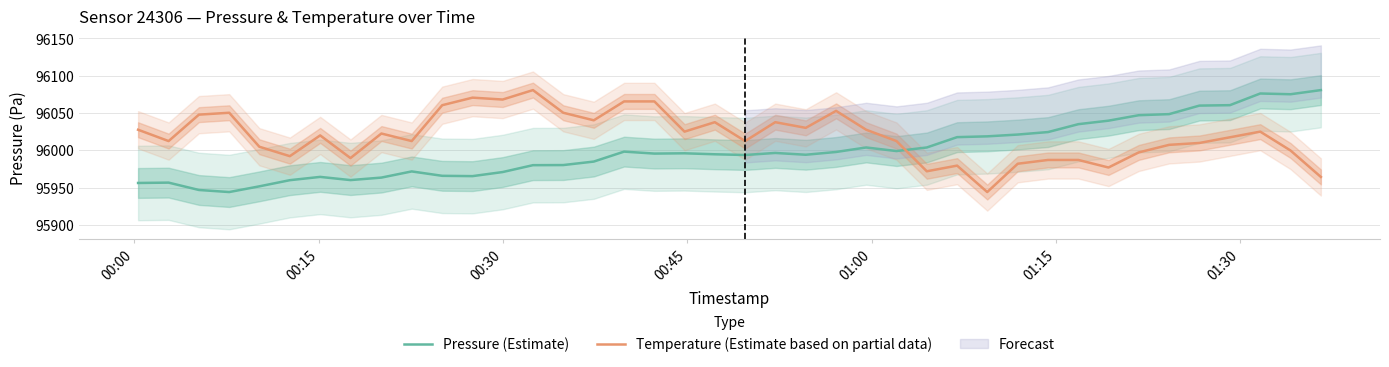

Is this an area chart (filled region under the line)?

No